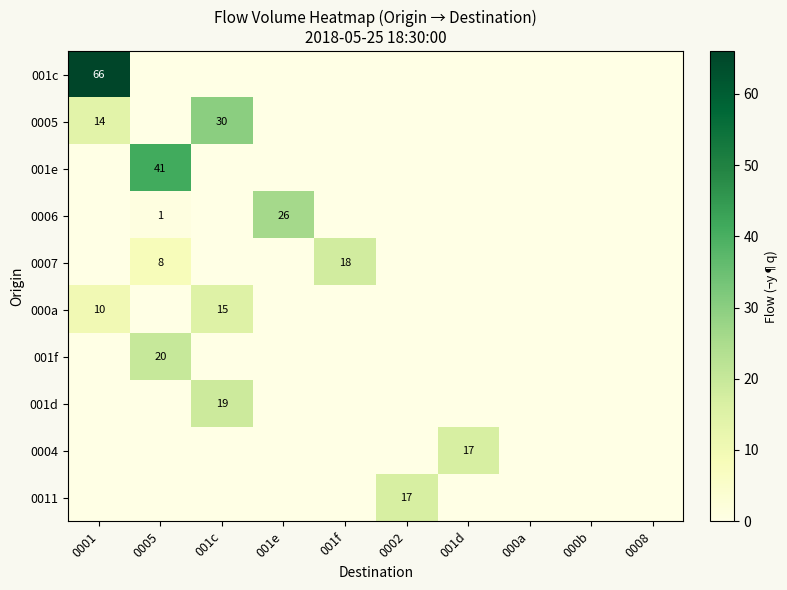

At how many categories does at least one series exceed 2?

7